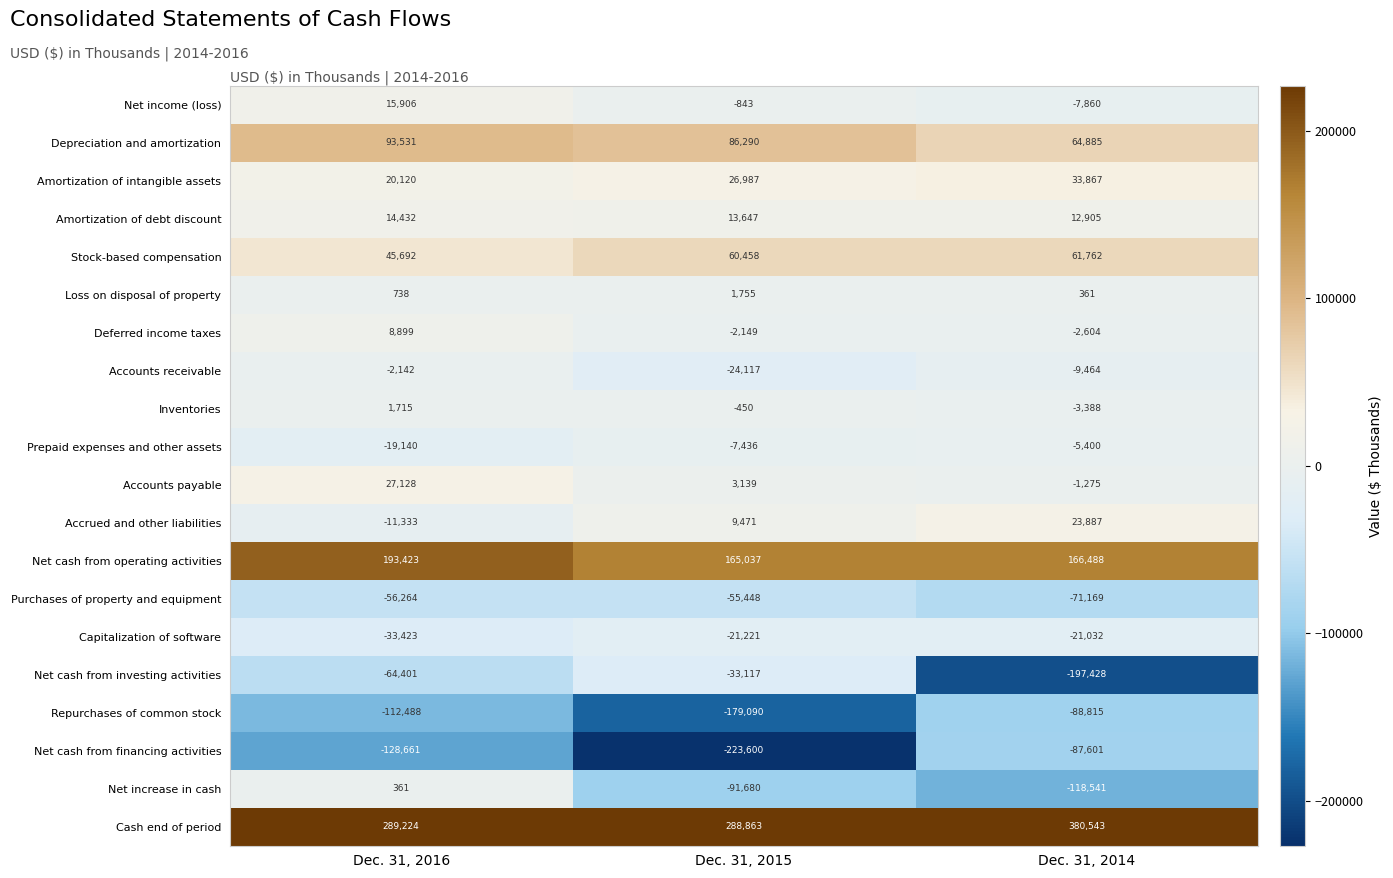

Which series has the largest total across all categories?

Cash end of period